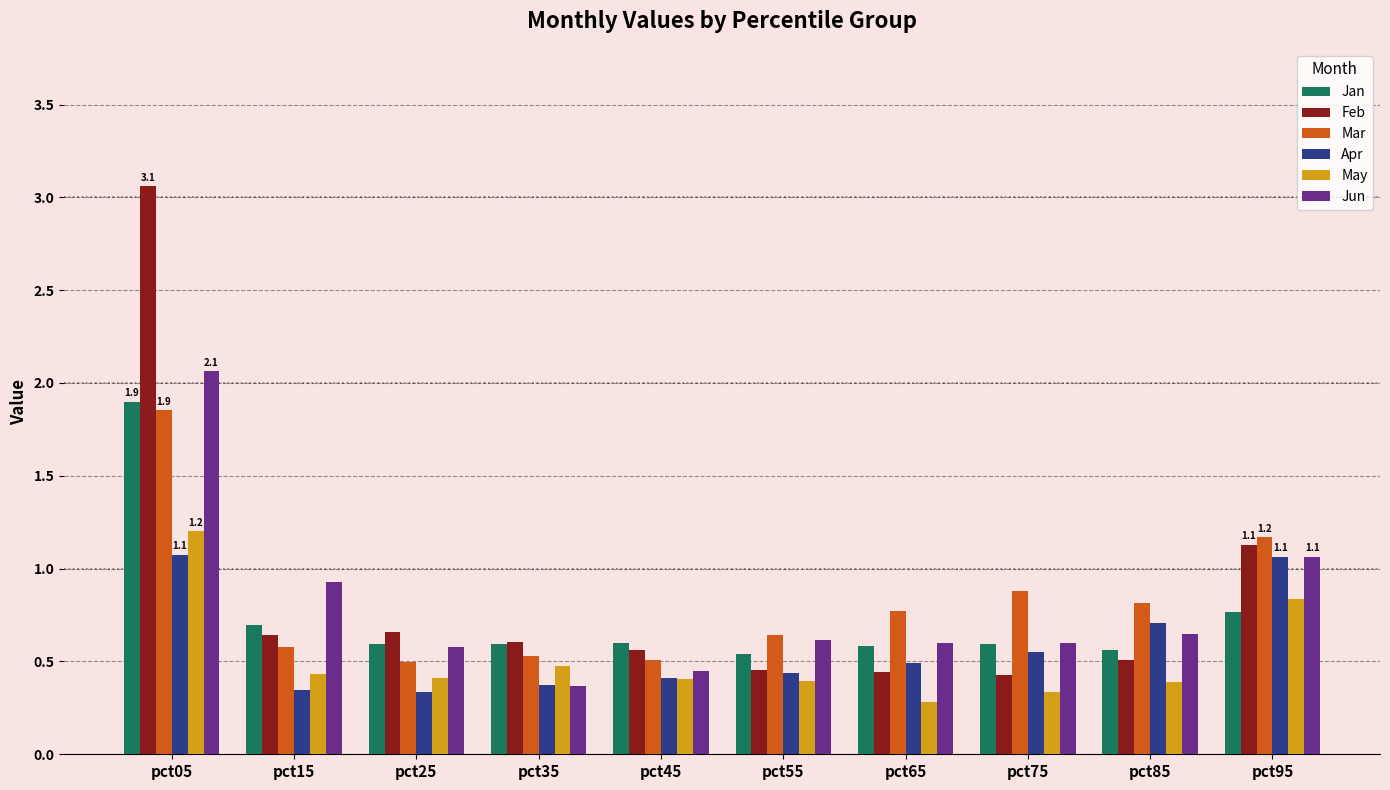

What is the total value across all series at pct15?

3.6